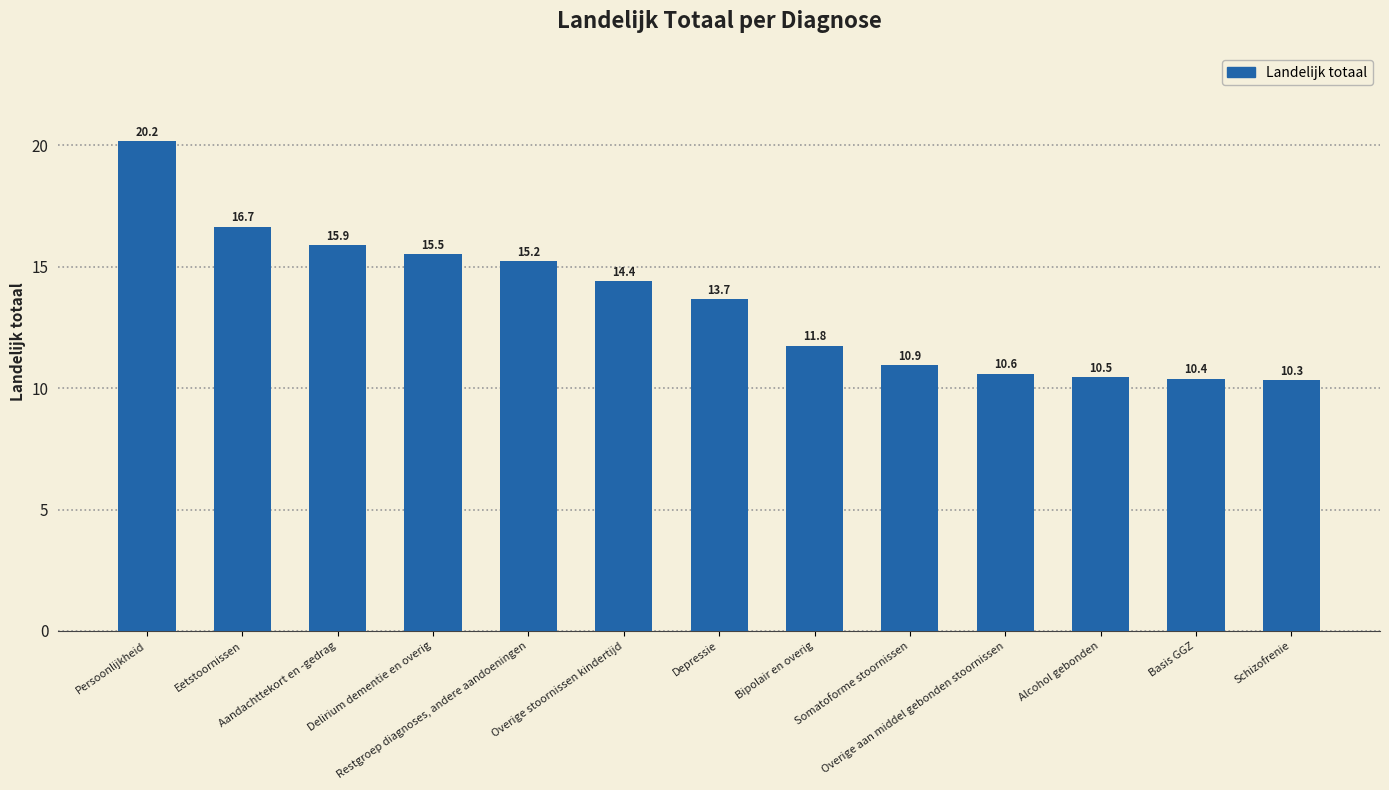

What is the difference between the maximum and minimum values?

9.9